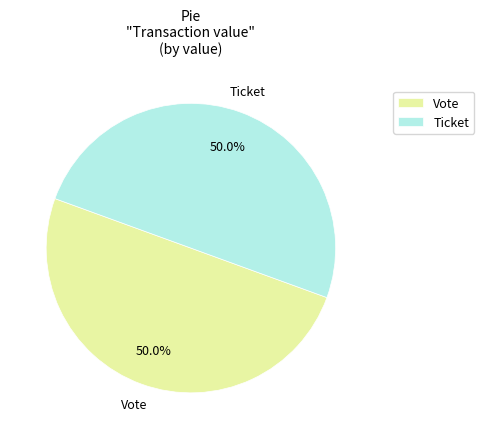

Count the number of slices in the pie.

2